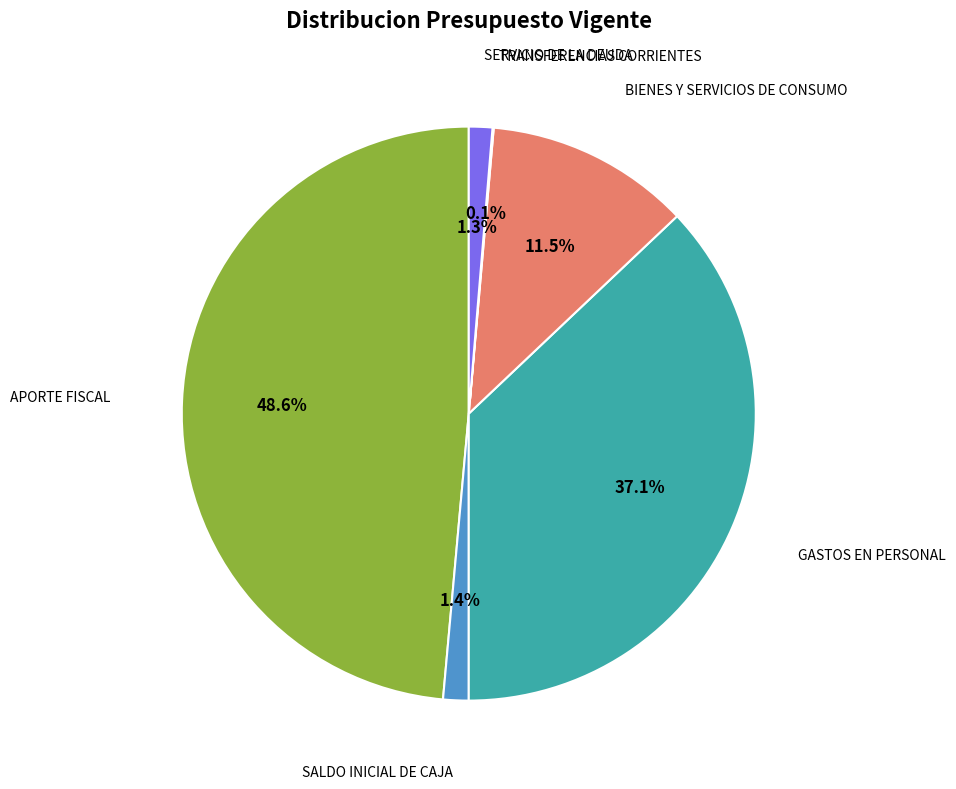

Is there any slice that represents more than half of the pie?

No